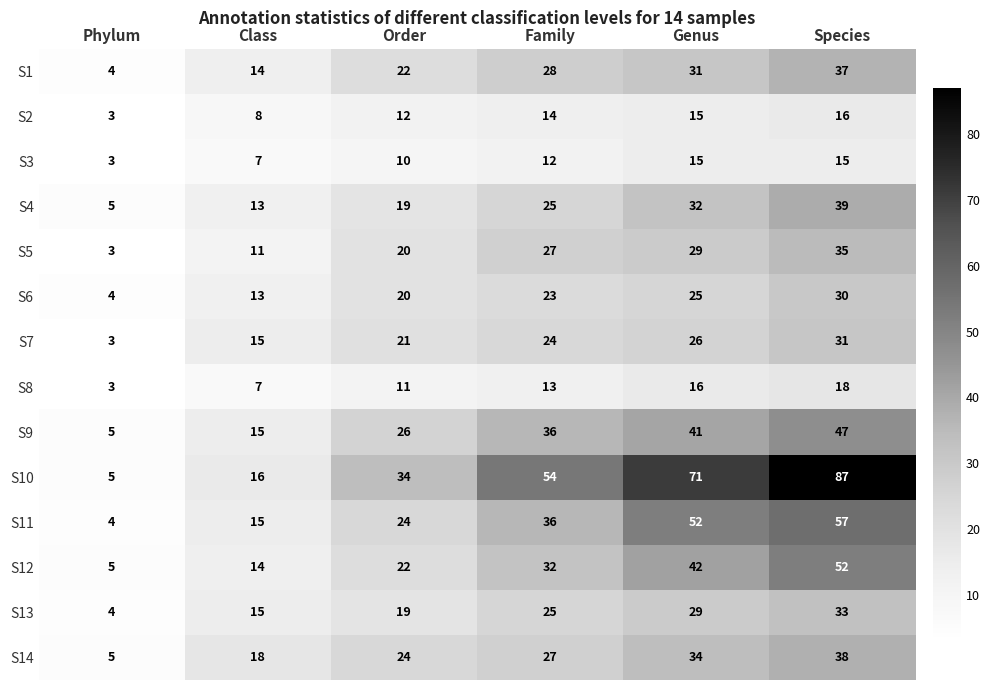

Which series has the widest spread of values?

S10